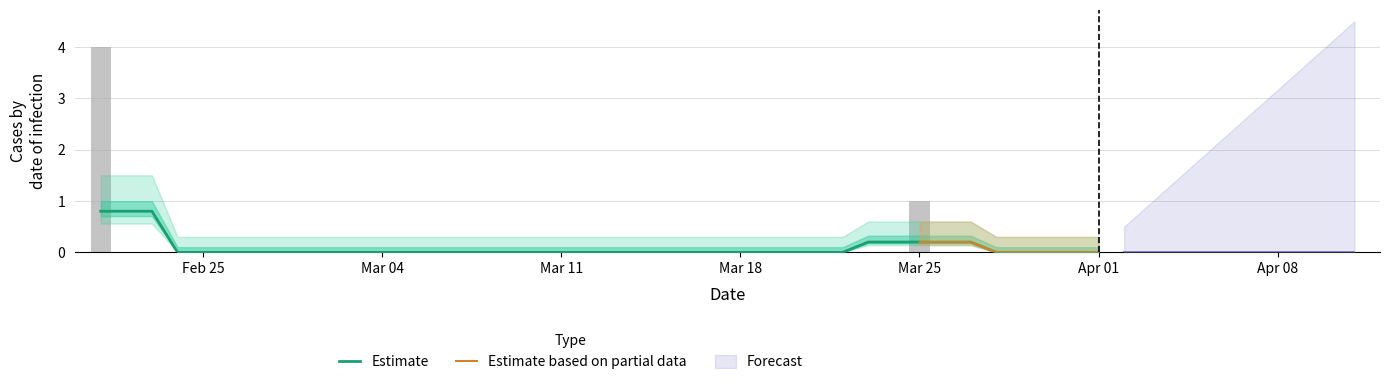

What position from the left is 2019-02-26?

6